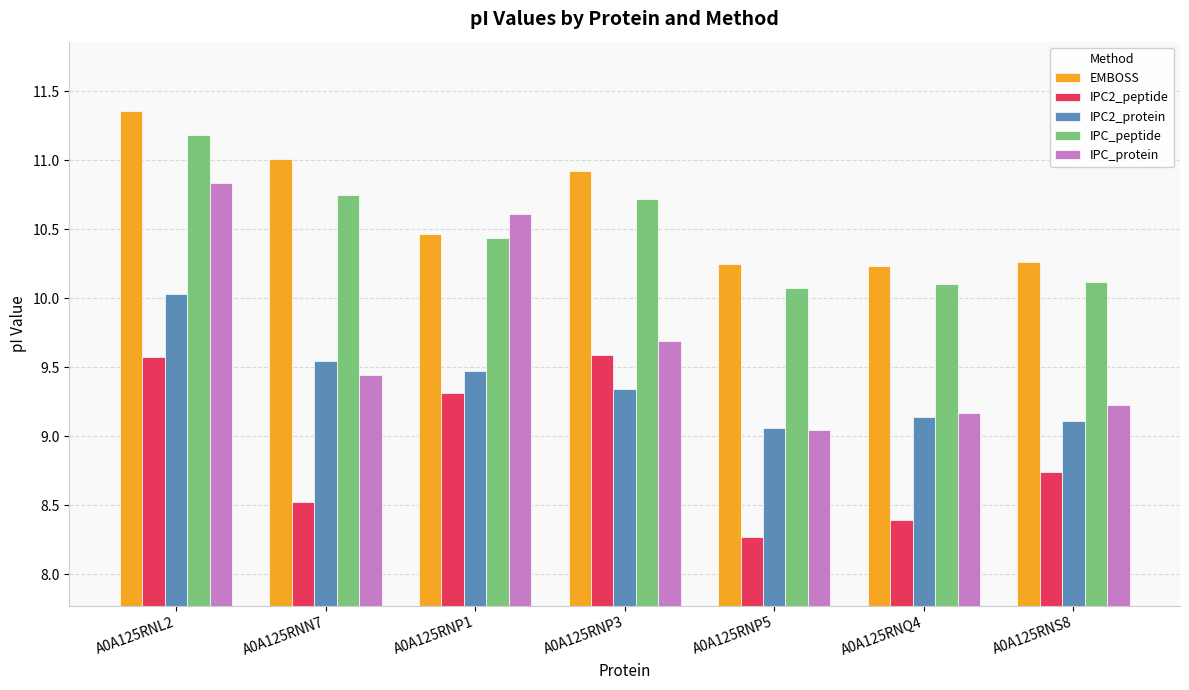

Which series has the widest spread of values?

IPC_protein